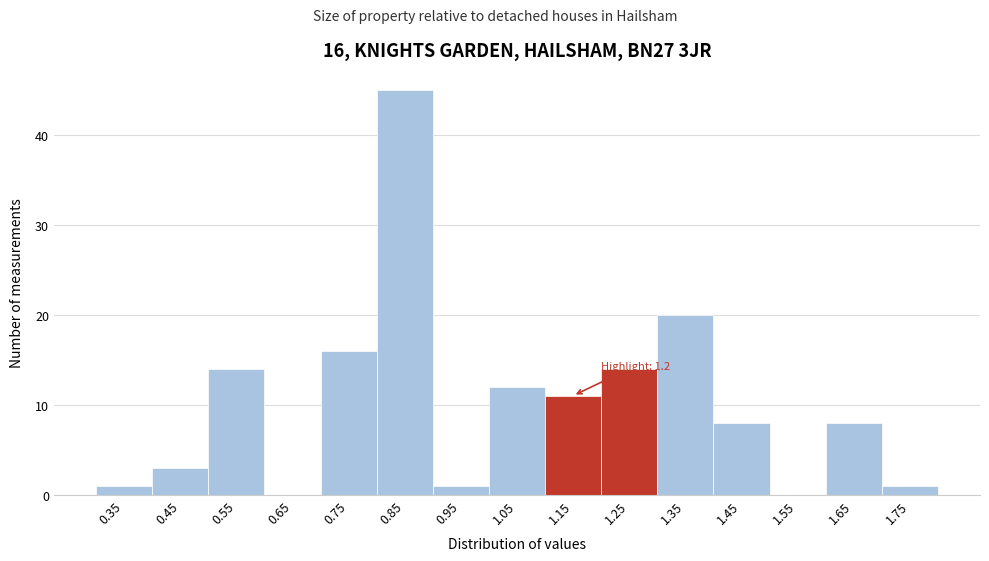

Over which range of the x-axis is the bar tallest?

0.8 to 0.9